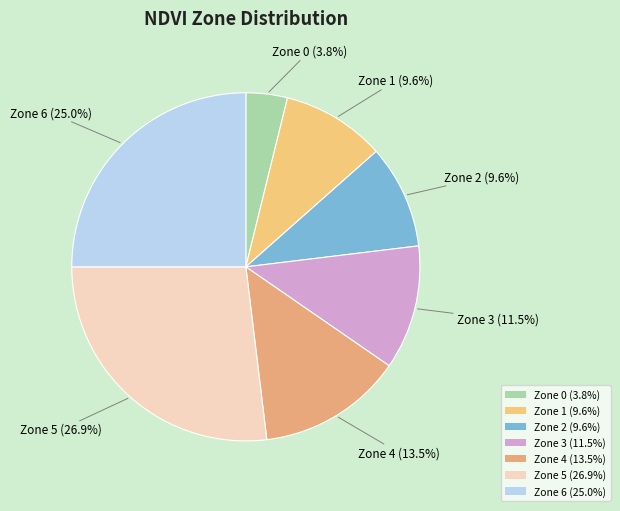

How many segments does this pie chart have?

7